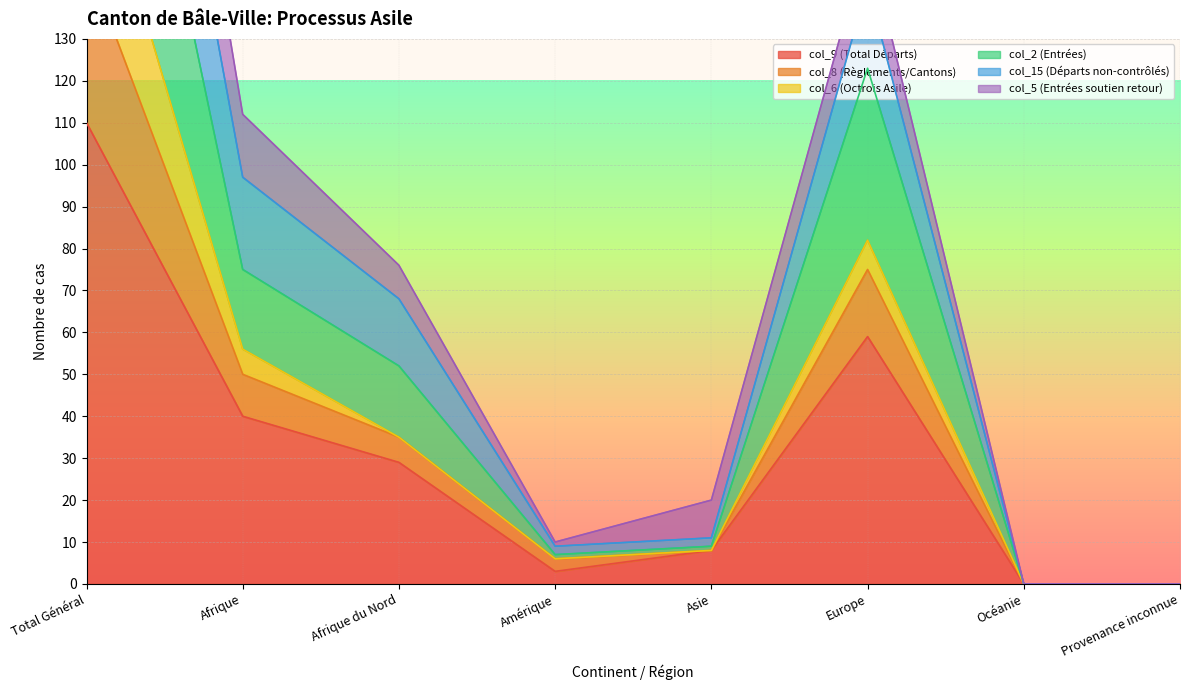

At which label does col_2 (Entrées) first exceed 52?

Total Général